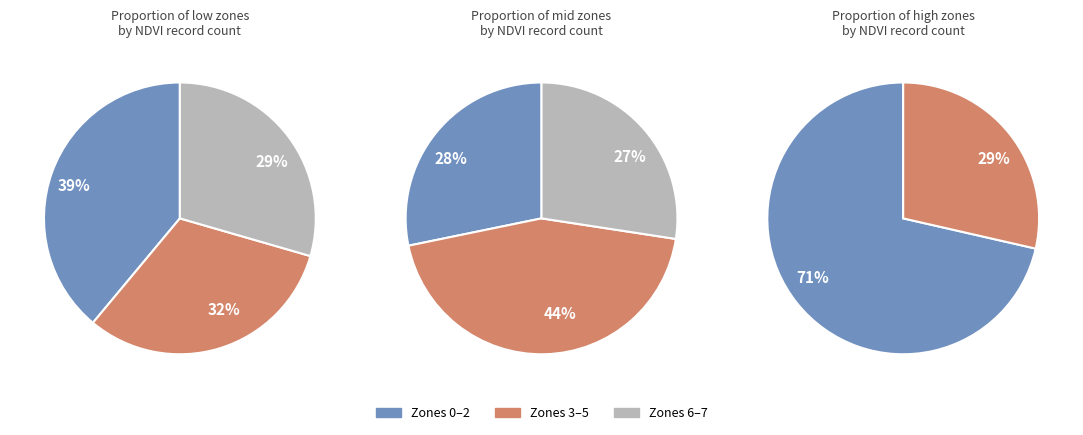

How many segments does this pie chart have?

8